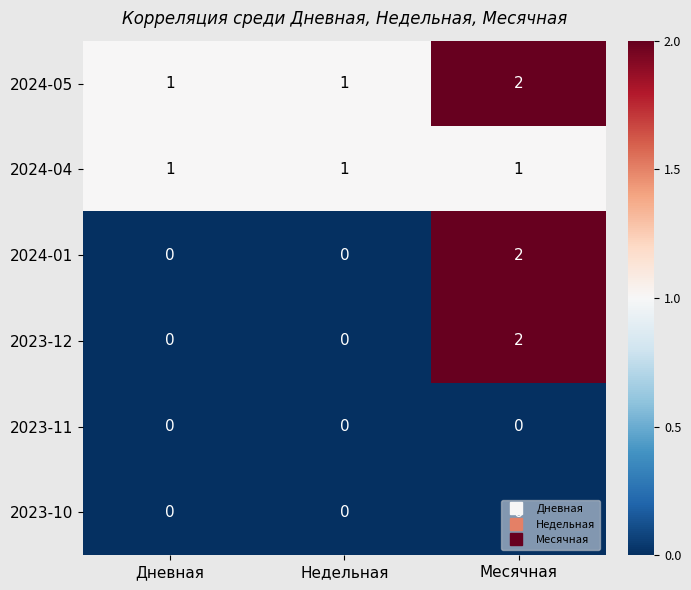

What is the total value across all series at Дневная?

2